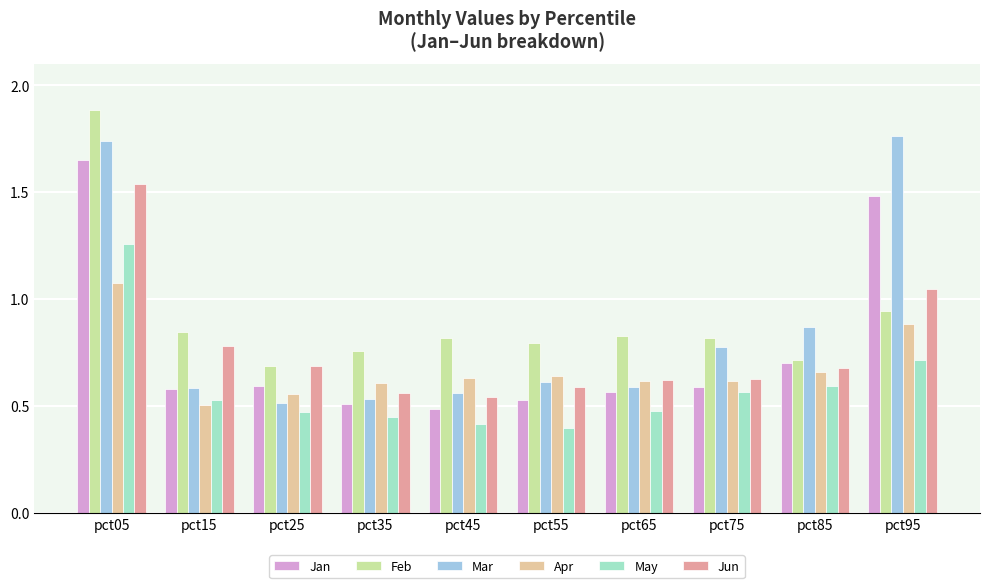

How many categories are shown in the chart?

10